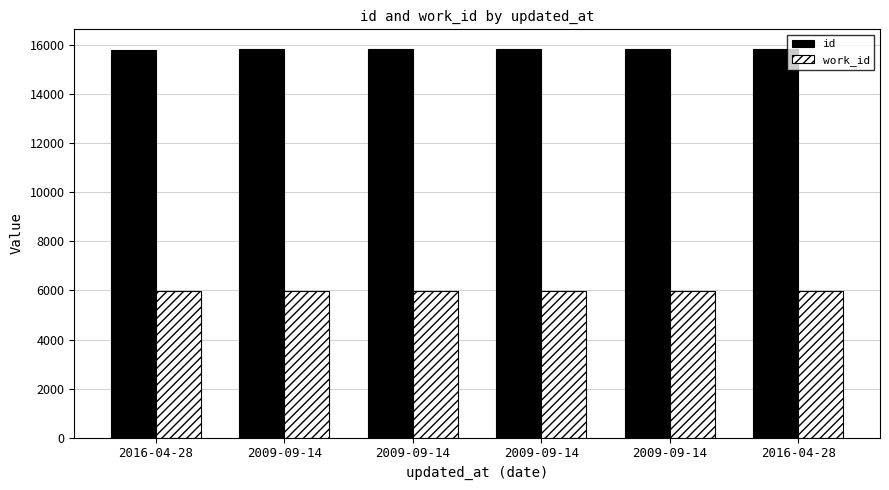

Reading left to right, list all the values displayed in this chart.

id: 15823	15845	15850	15851	15855	15858
work_id: 5960	5960	5960	5960	5960	5960